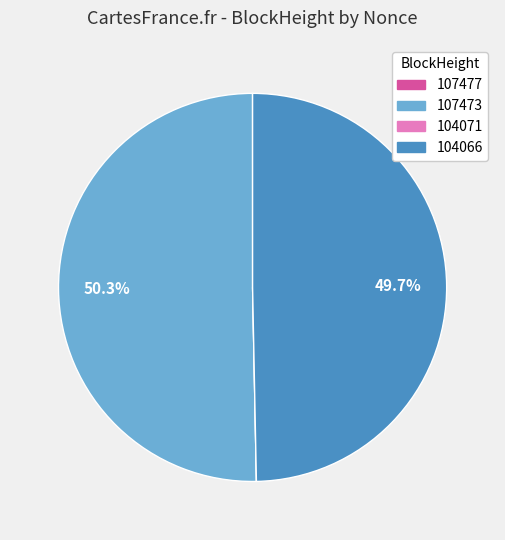

What percentage is NOT represented by 107473?

49.7%